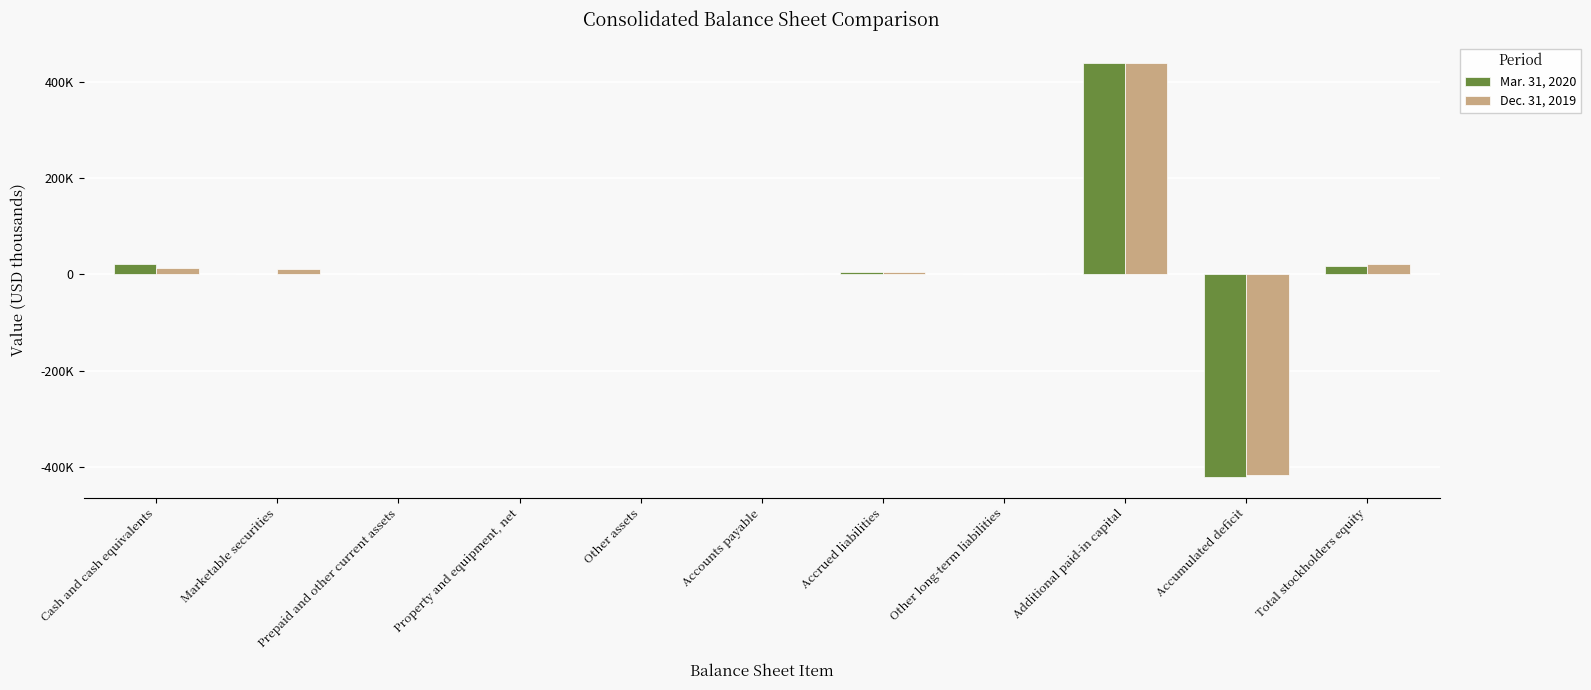

Does the chart contain stacked bars?

No